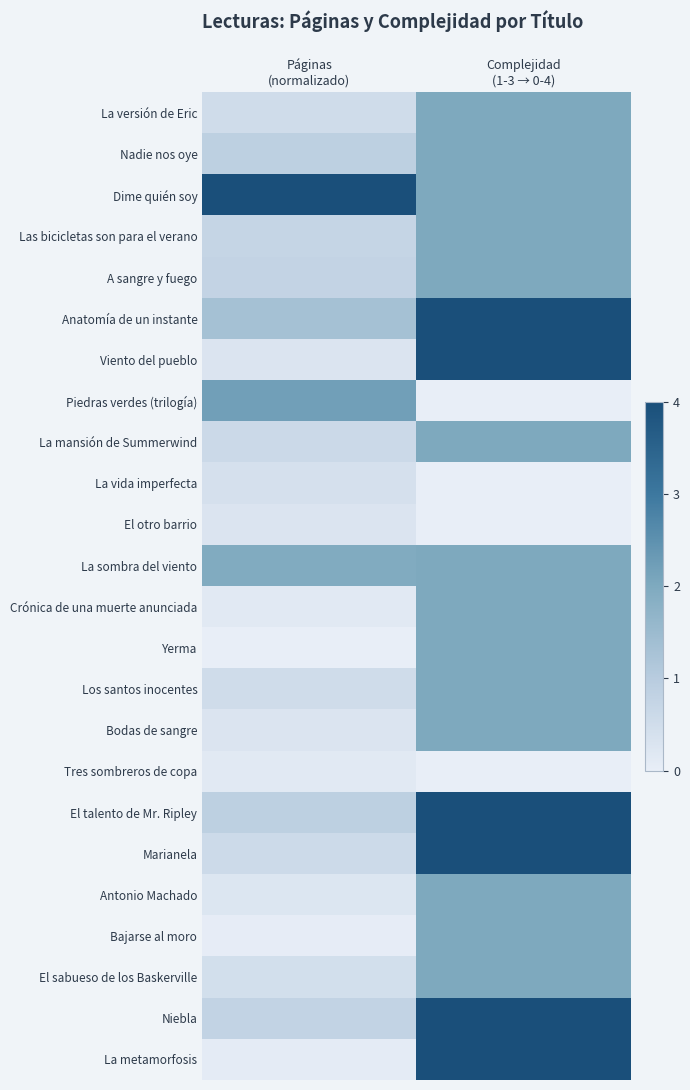

Between Complejidad
(1-3 → 0-4) and Páginas
(normalizado), which is larger?

Complejidad
(1-3 → 0-4)